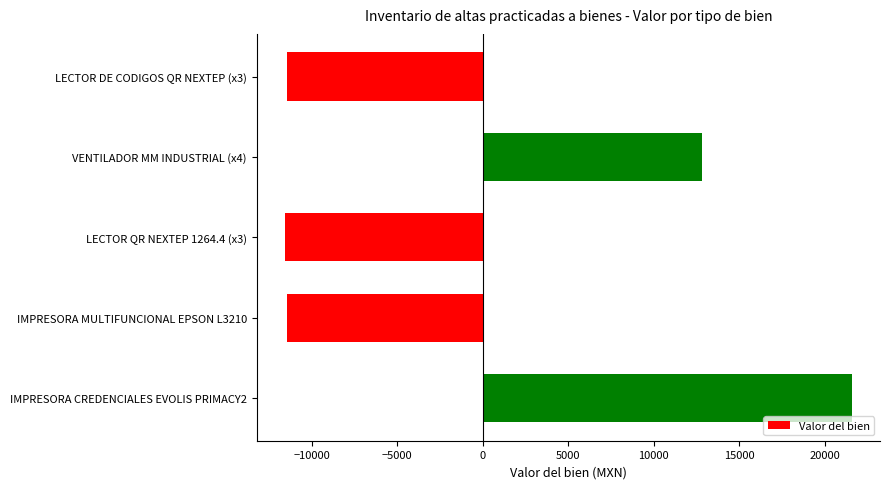

What is the label of the 4th bar from the bottom?

VENTILADOR MM INDUSTRIAL (x4)